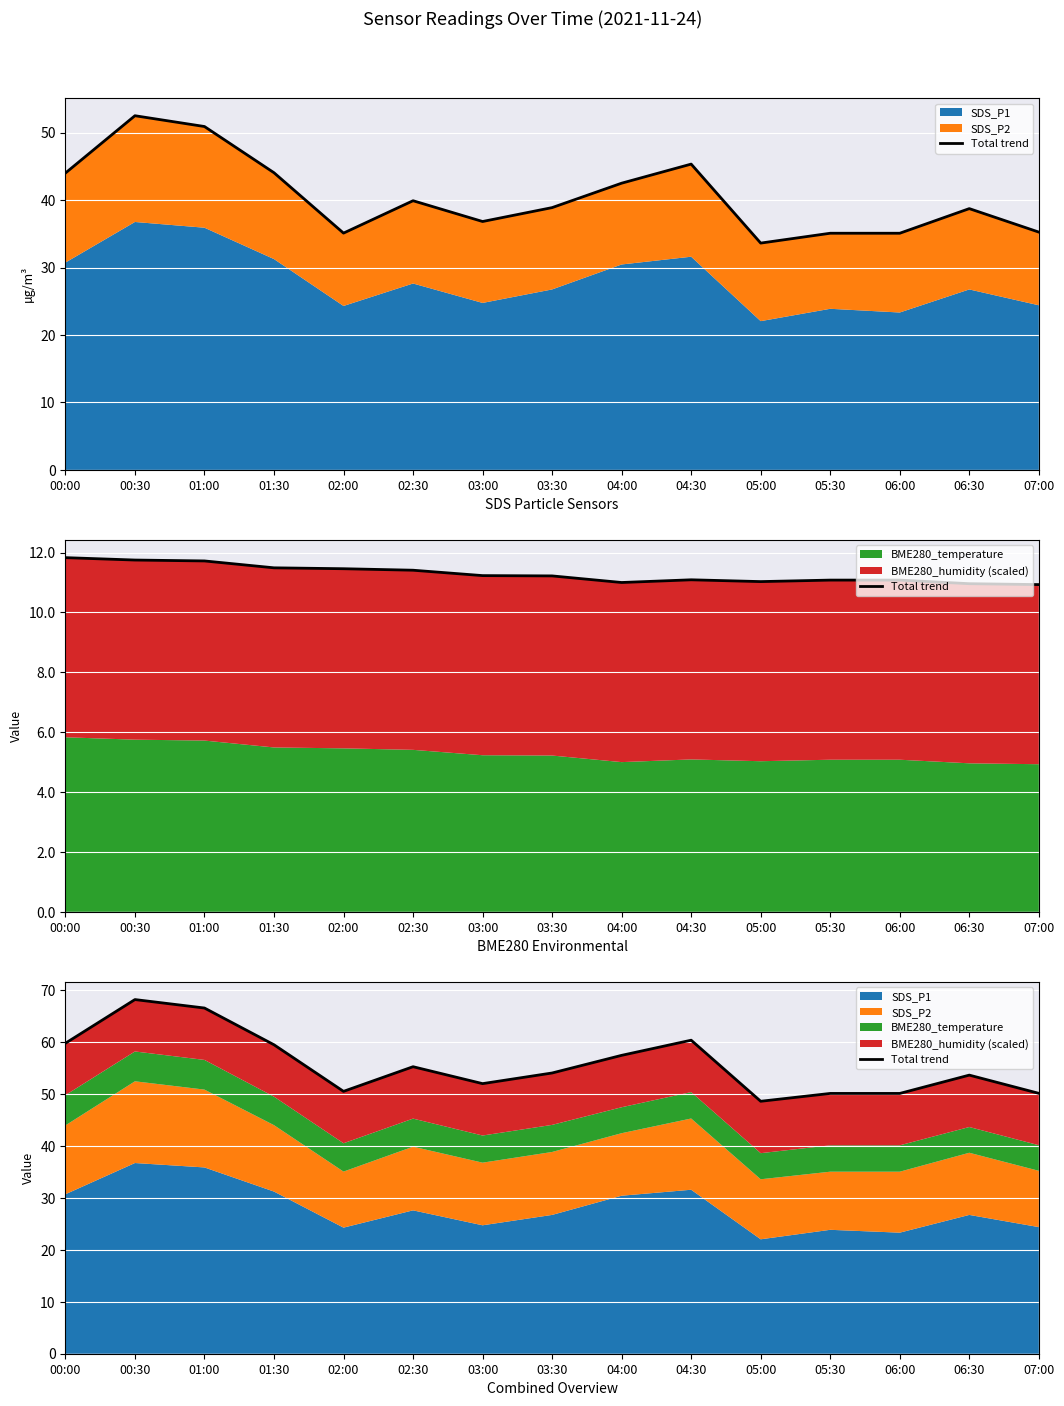

How many data points does each series have?

15